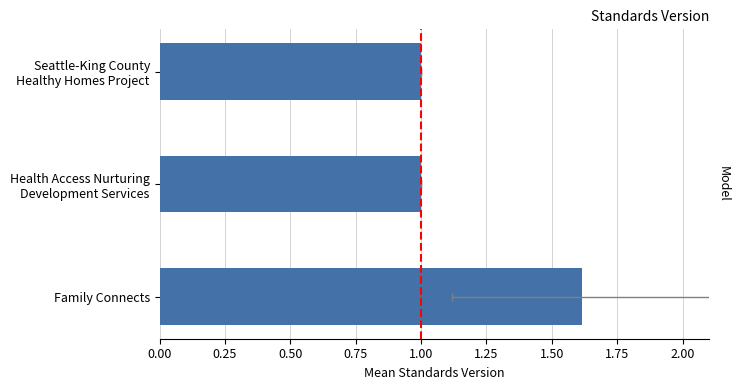

Does the chart contain stacked bars?

No